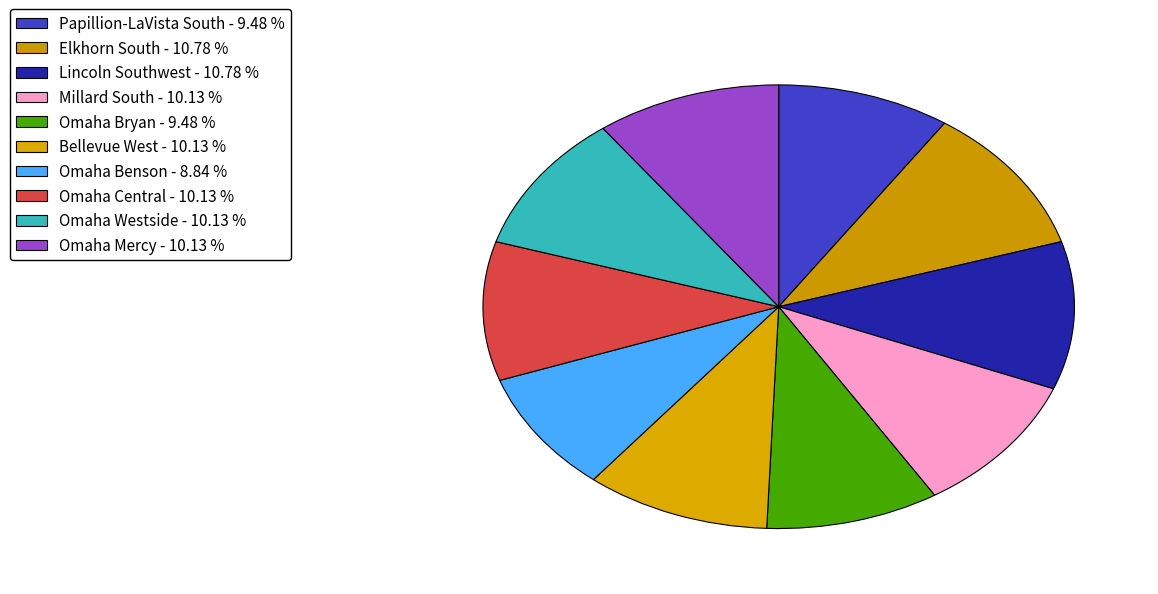

Count the number of slices in the pie.

10